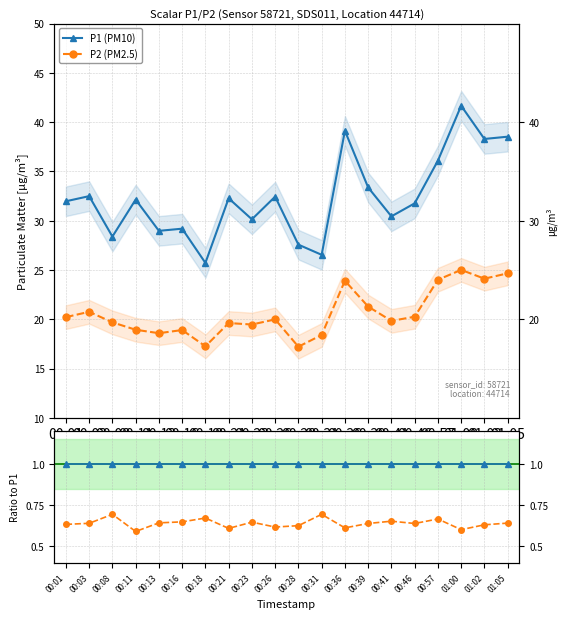

What is the difference between the P1 (PM10) values at 00:41 and 00:21?

1.8